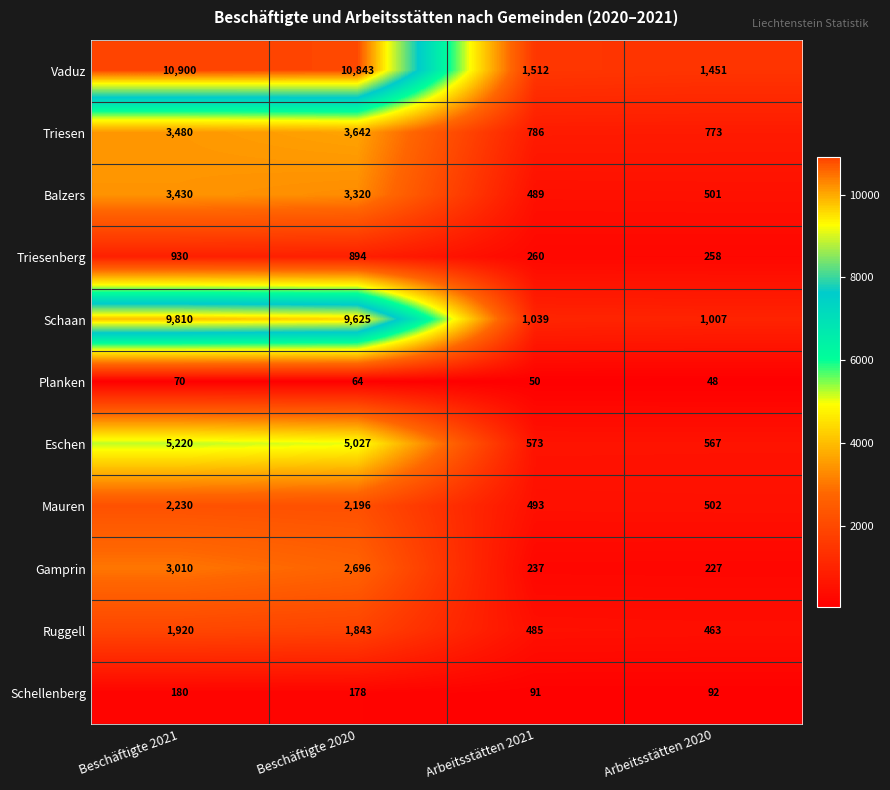

True or false: Schellenberg has a value of 178 at Beschäftigte 2020.

True